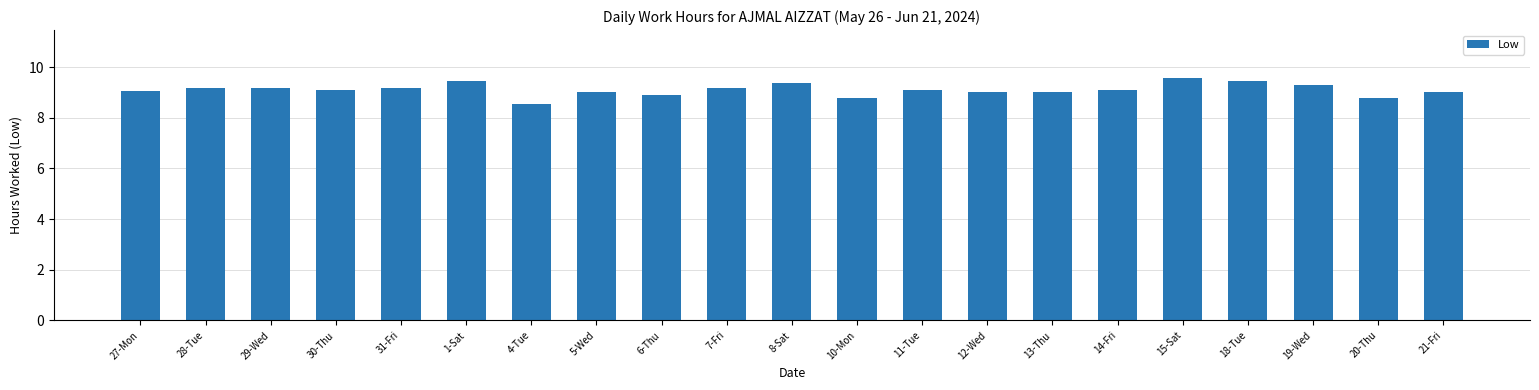

Which has a higher value, 19-Wed or 28-Tue?

19-Wed